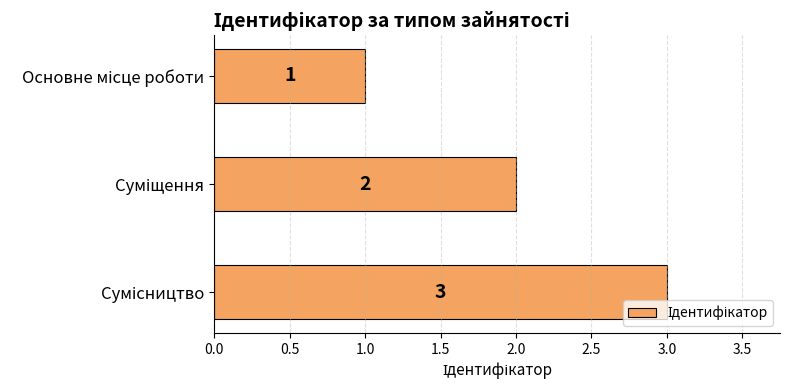

What is the value of the 2nd bar from the top?

2